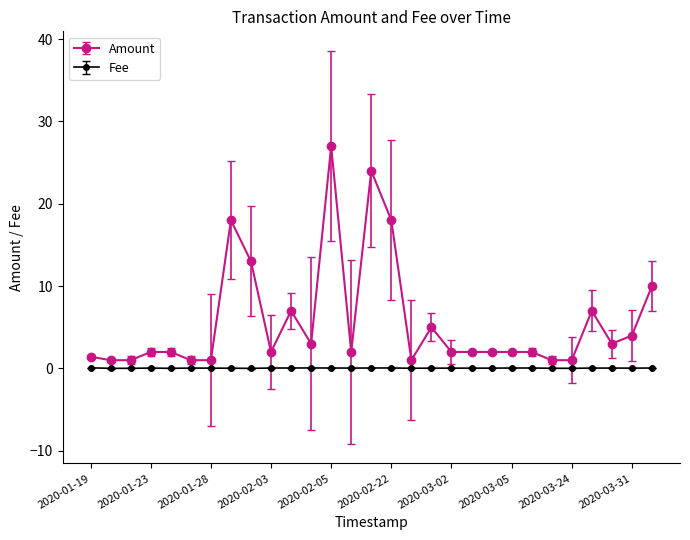

Which series has the largest total across all categories?

Amount